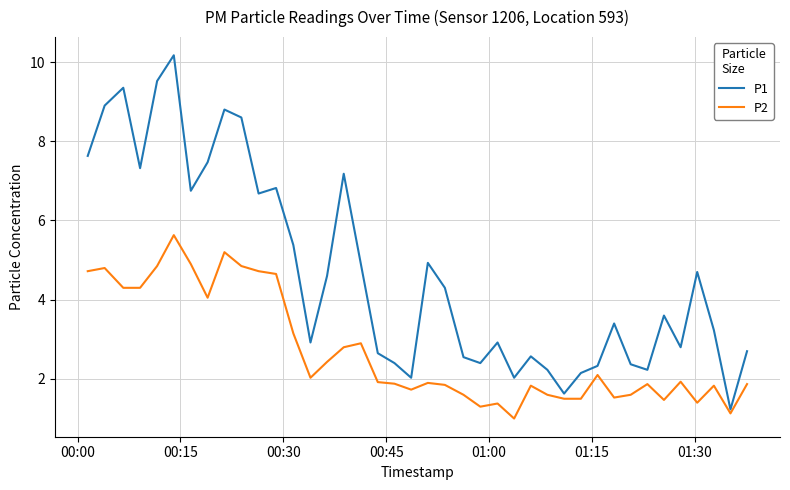

Which series has the largest total across all categories?

P1